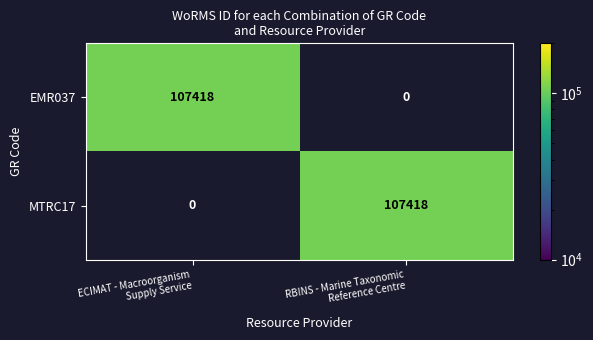

What is the total value across all series at RBINS - Marine Taxonomic
Reference Centre?

107418